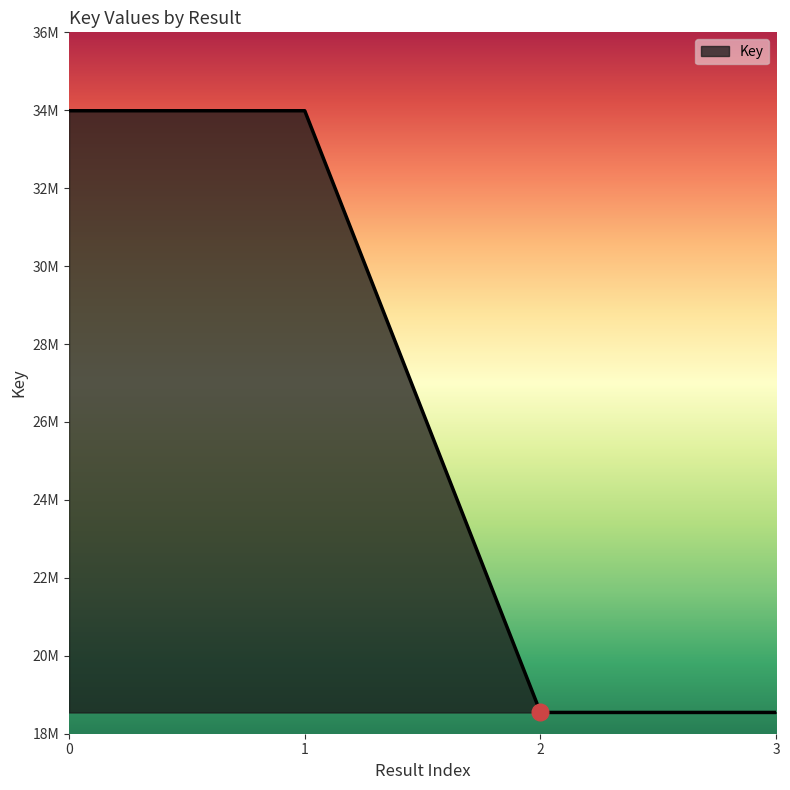

At which label is the value closest to 26266771?

2